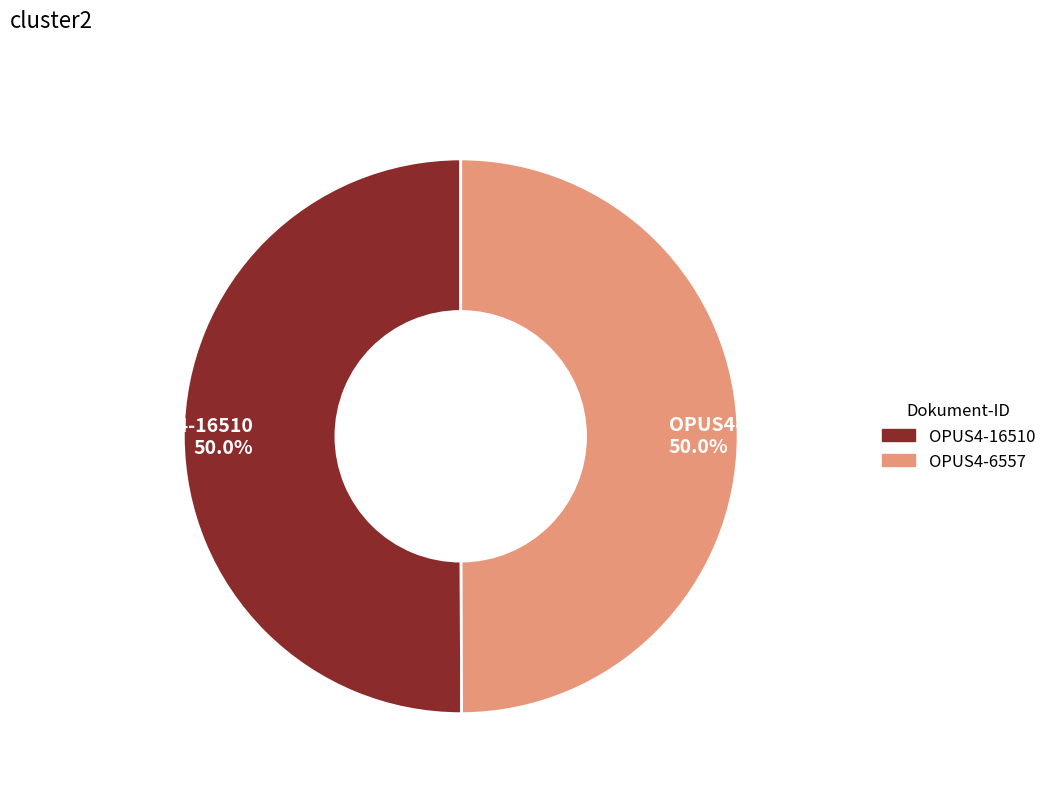

Approximately how many times larger is the value at OPUS4-6557 50.0% compared to OPUS4-16510 50.0%?

1.0